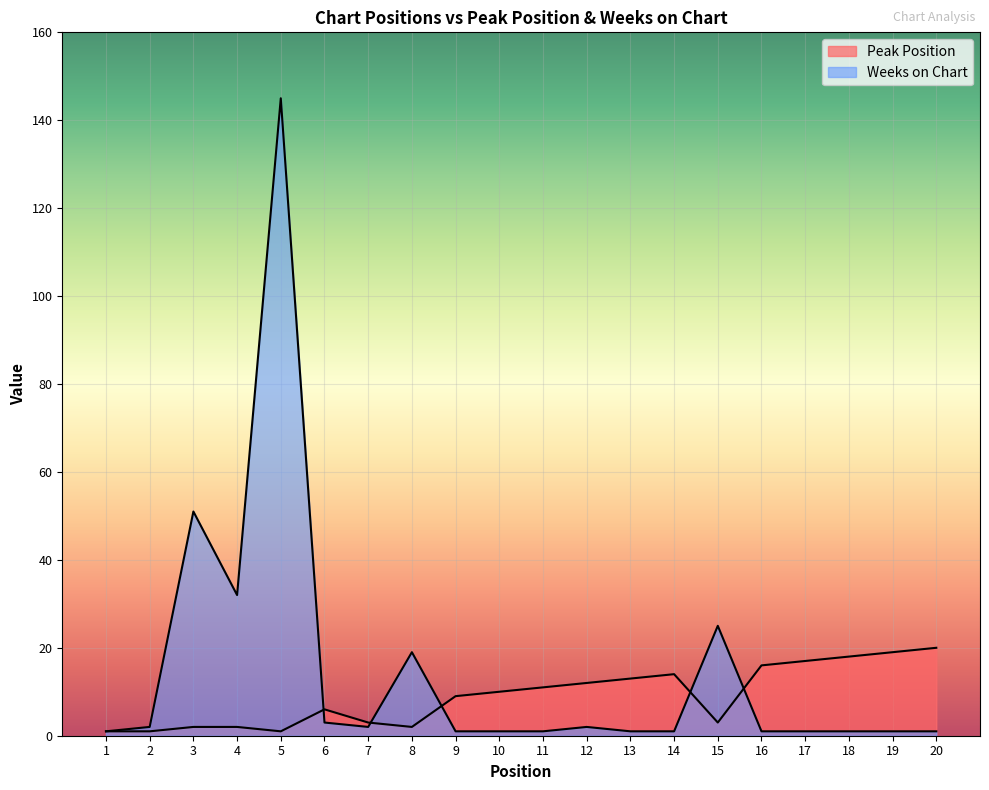

Which category has the lowest value in the Weeks on Chart series?

1